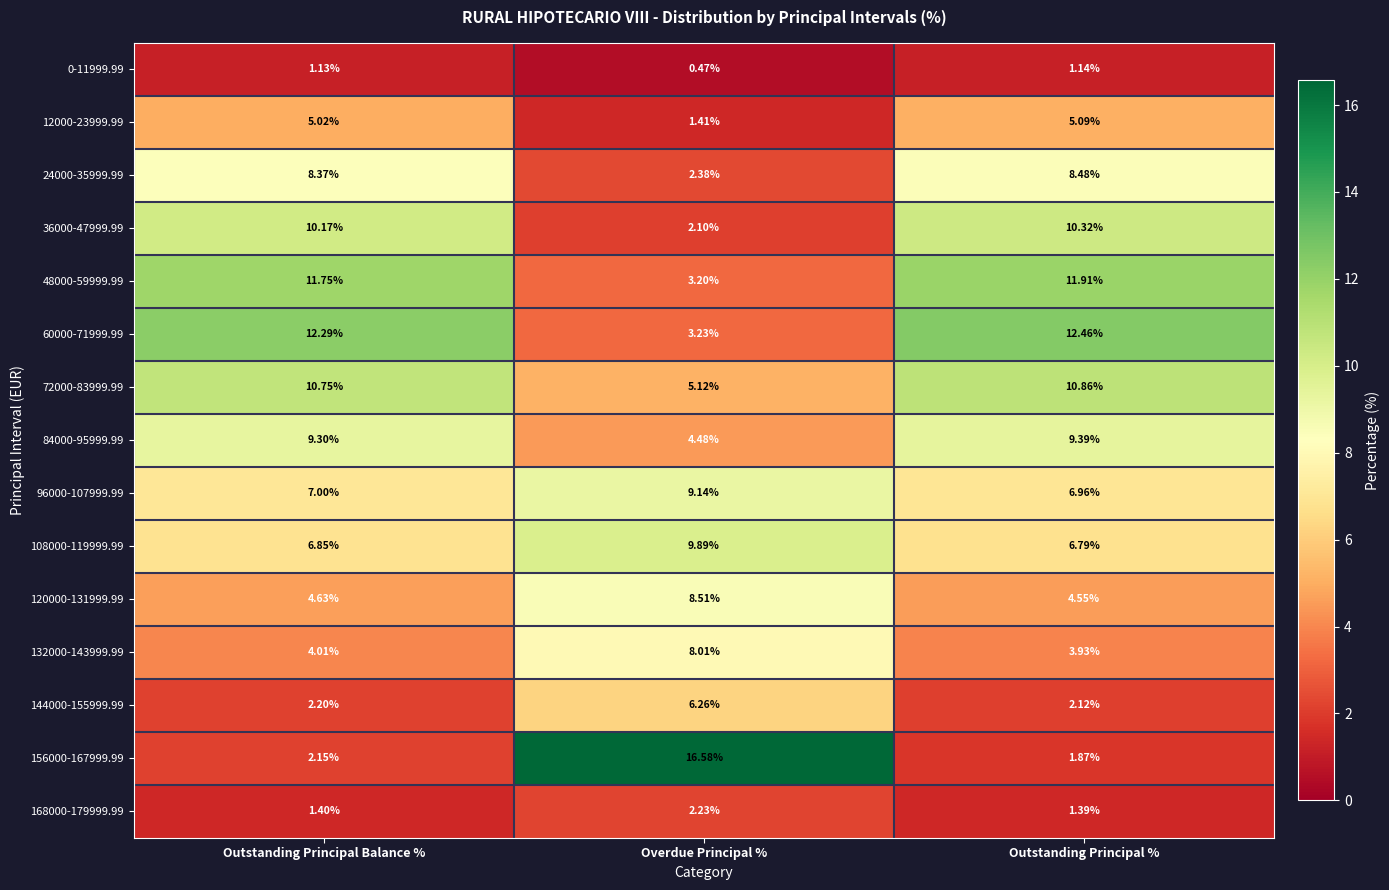

Which category has the highest value in the 144000-155999.99 series?

Overdue Principal %